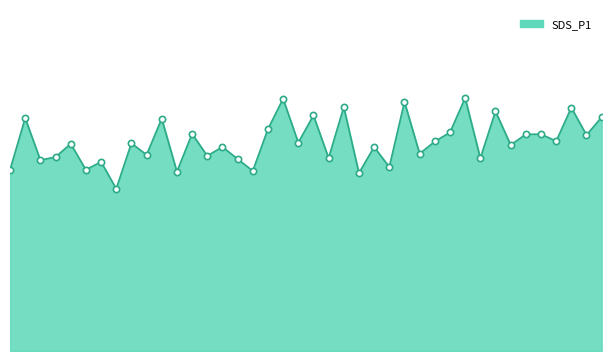

Reading left to right, transcribe all the data shown in this chart.

31.2	40.1	32.9	33.4	35.7	31.2	32.6	27.9	35.8	33.8	40.0	30.9	37.4	33.6	35.1	33.1	31.0	38.2	43.4	35.9	40.6	33.2	42.0	30.6	35.1	31.7	42.9	34.0	36.1	37.6	43.6	33.2	41.3	35.5	37.3	37.3	36.1	41.9	37.2	40.3